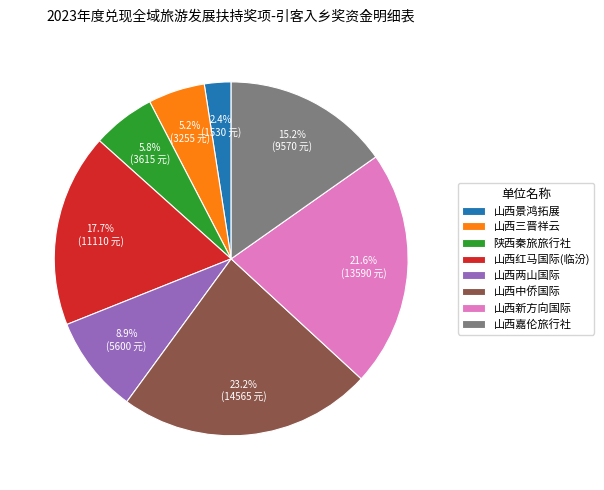

How many segments does this pie chart have?

8